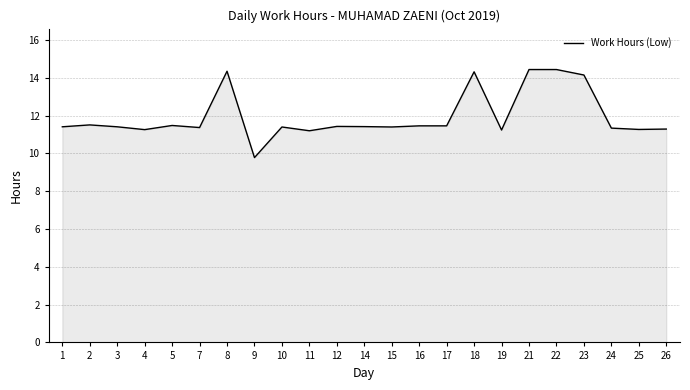

What is the difference between the maximum and minimum values?

4.7